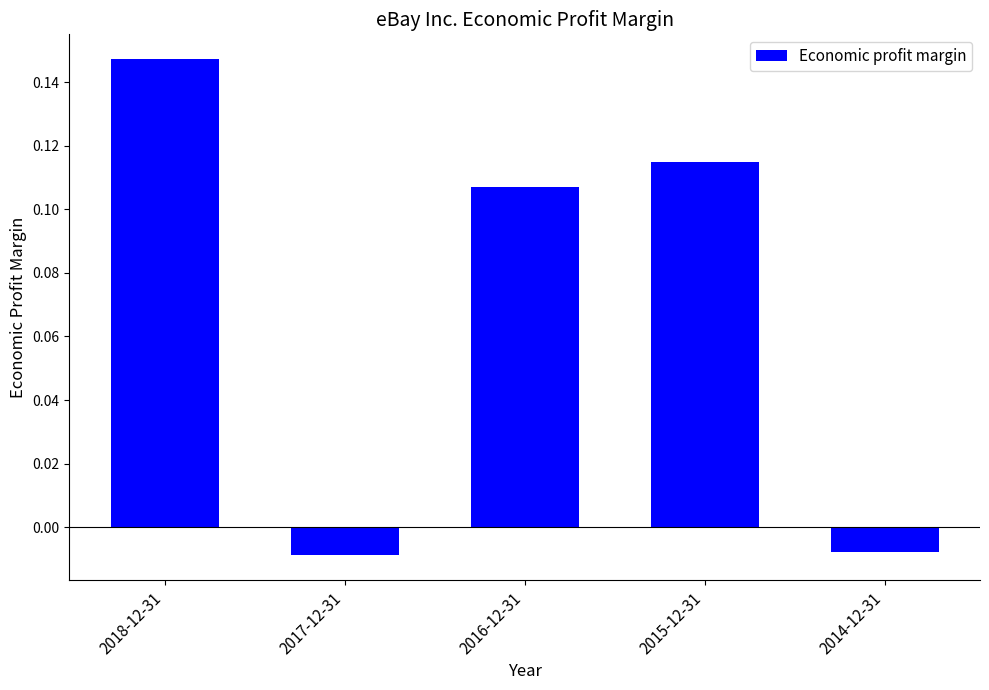

The value at 2015-12-31 is 0.2. True or false?

False